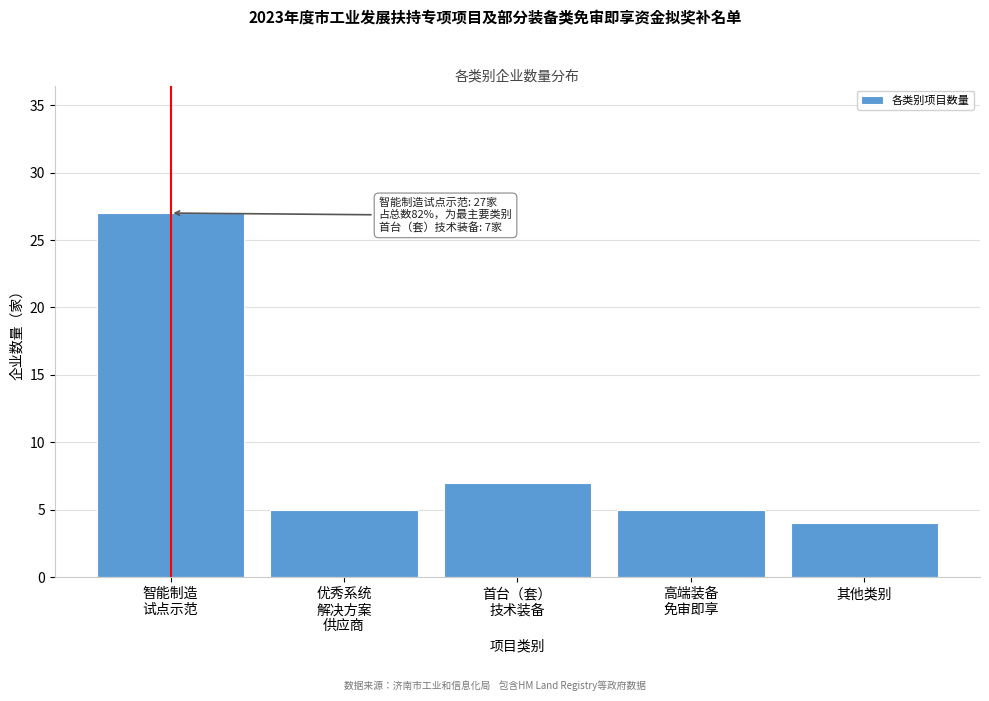

Reading left to right, transcribe all the data shown in this chart.

27	5	7	5	4